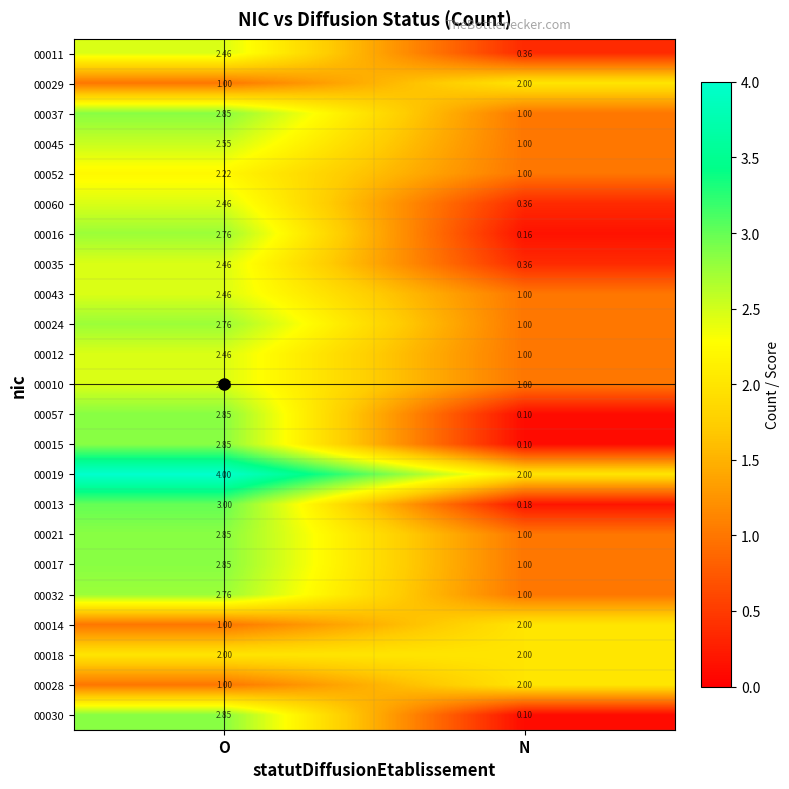

Is the value of 00035 at N greater than the value of 00010 at O?

No